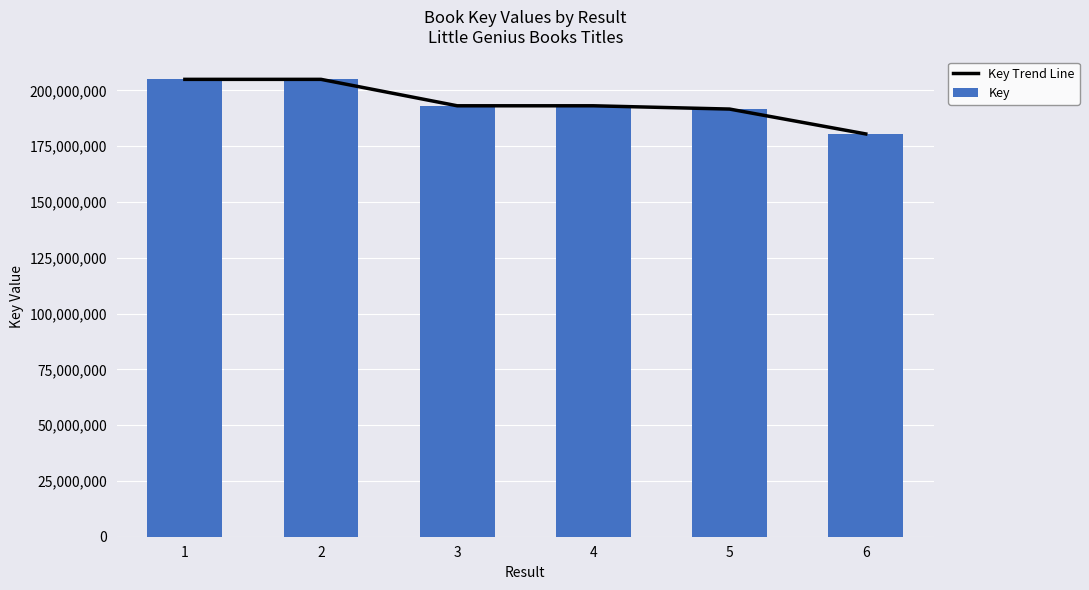

How many data points does each series have?

6